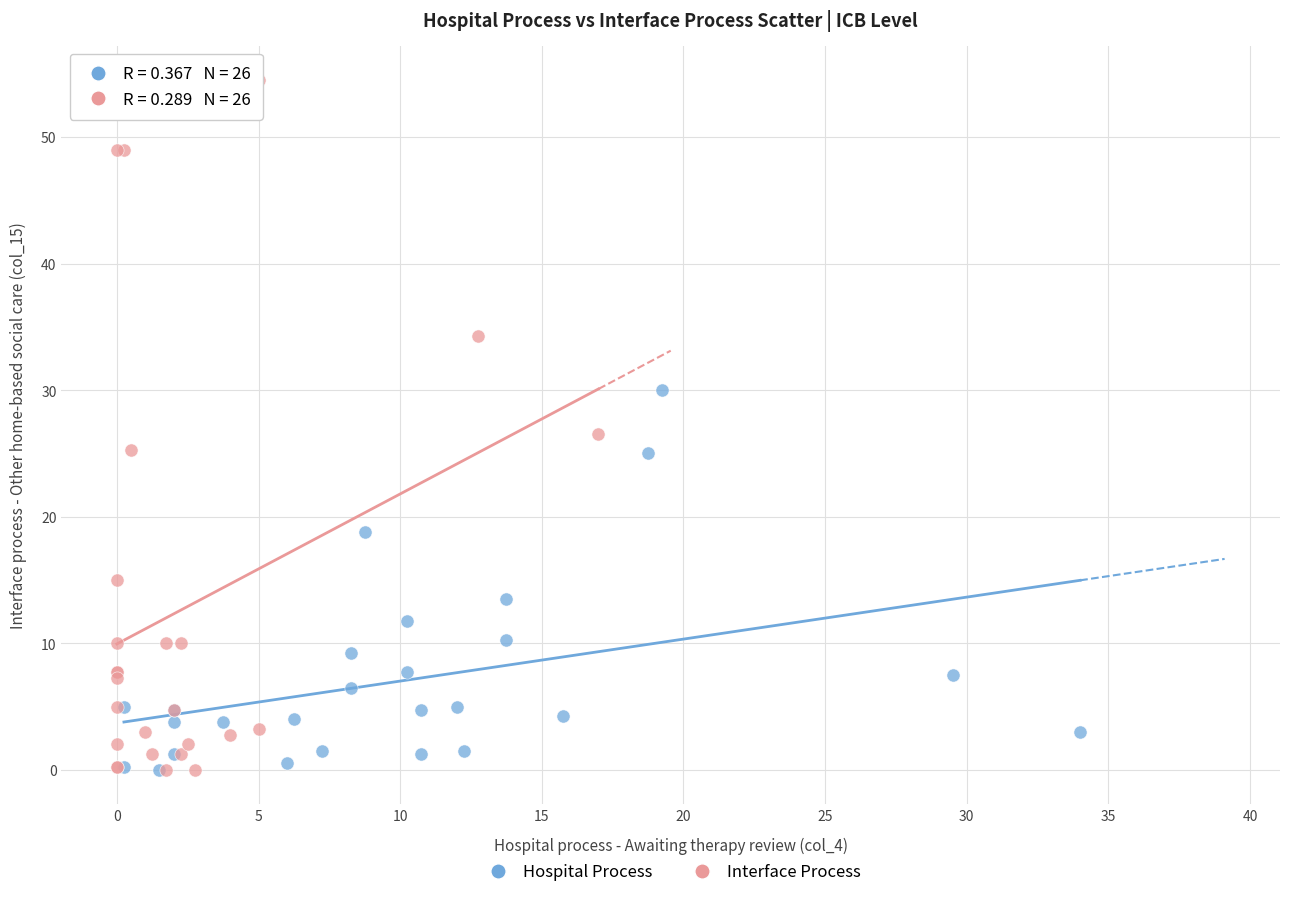

Which series contains the highest Y value?

Interface Process